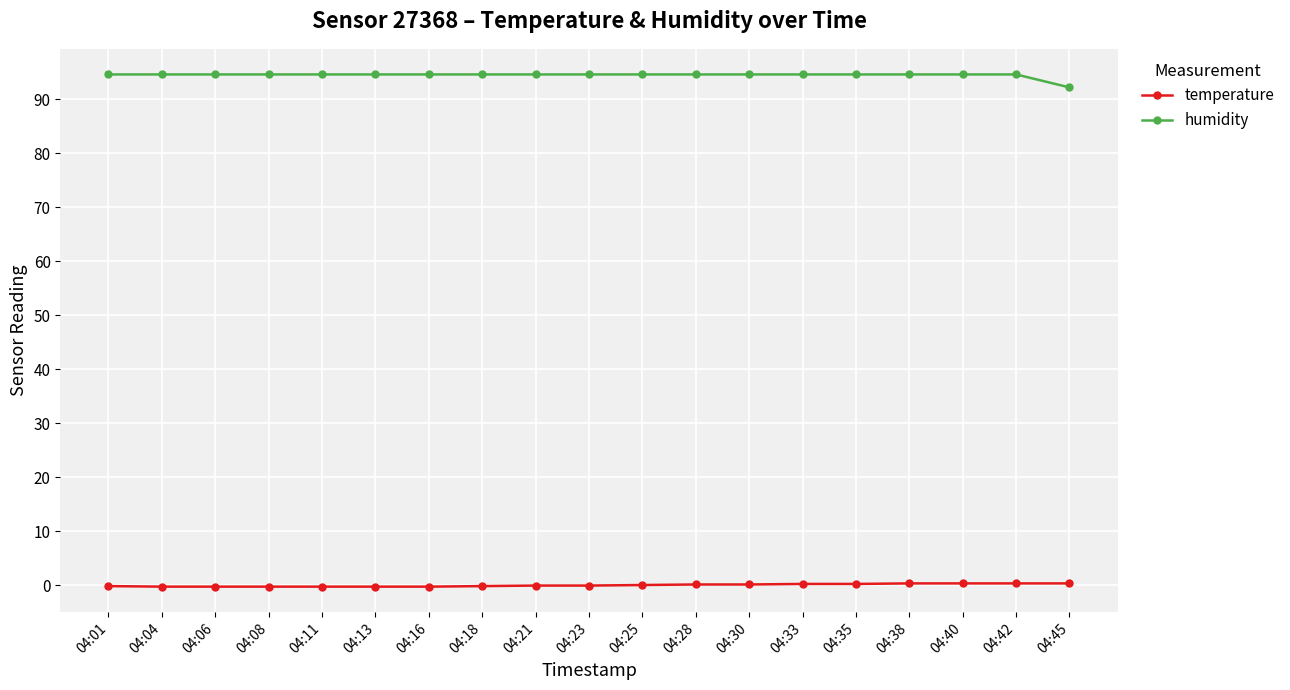

The value of humidity at 04:04 is 94.6. True or false?

True